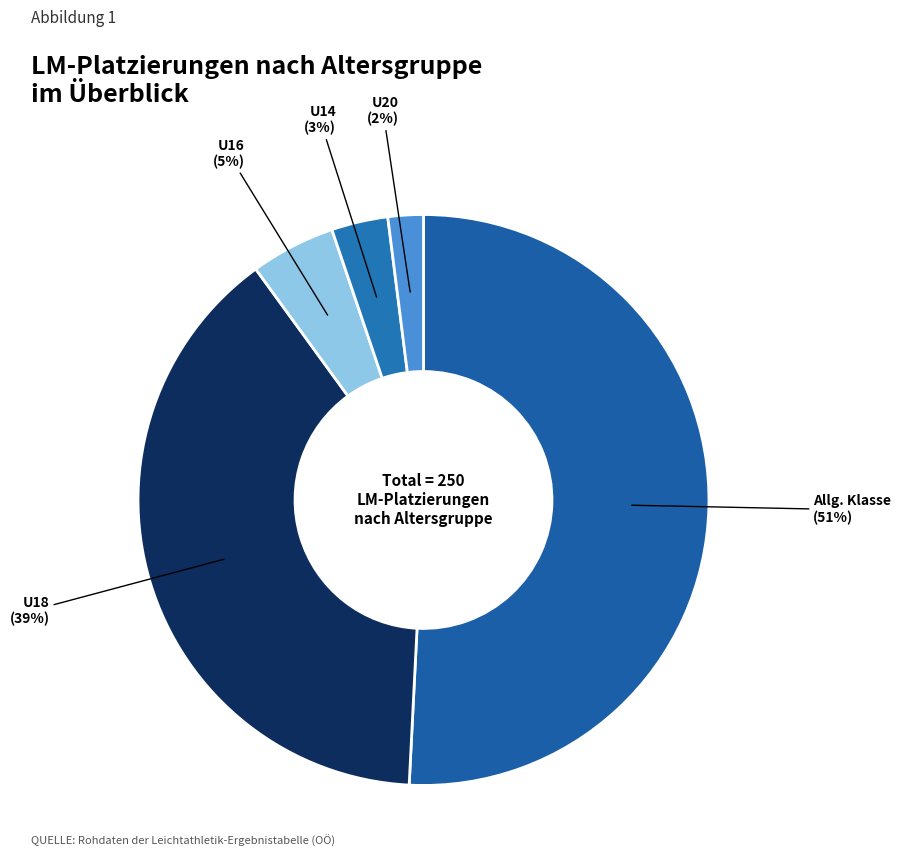

Rank the categories by value from highest to lowest.

Allg. Klasse, U18, U16, U14, U20